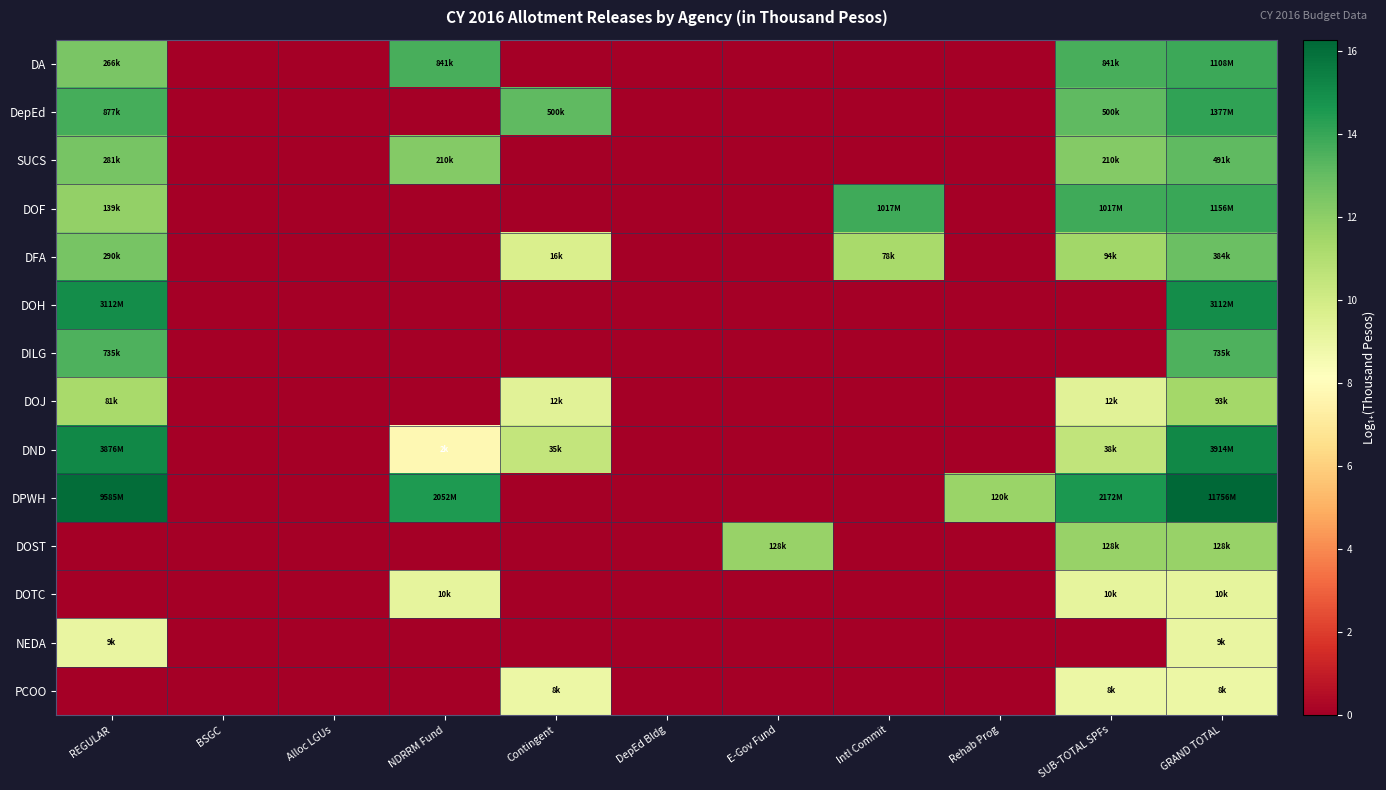

Reading left to right, list all the values displayed in this chart.

DA: REGULAR=12.5	BSGC=0.0	Alloc LGUs=0.0	NDRRM Fund=13.6	Contingent=0.0	DepEd Bldg=0.0	E-Gov Fund=0.0	Intl Commit=0.0	Rehab Prog=0.0	SUB-TOTAL SPFs=13.6	GRAND TOTAL=13.9
DepEd: REGULAR=13.7	BSGC=0.0	Alloc LGUs=0.0	NDRRM Fund=0.0	Contingent=13.1	DepEd Bldg=0.0	E-Gov Fund=0.0	Intl Commit=0.0	Rehab Prog=0.0	SUB-TOTAL SPFs=13.1	GRAND TOTAL=14.1
SUCS: REGULAR=12.5	BSGC=0.0	Alloc LGUs=0.0	NDRRM Fund=12.3	Contingent=0.0	DepEd Bldg=0.0	E-Gov Fund=0.0	Intl Commit=0.0	Rehab Prog=0.0	SUB-TOTAL SPFs=12.3	GRAND TOTAL=13.1
DOF: REGULAR=11.8	BSGC=0.0	Alloc LGUs=0.0	NDRRM Fund=0.0	Contingent=0.0	DepEd Bldg=0.0	E-Gov Fund=0.0	Intl Commit=13.8	Rehab Prog=0.0	SUB-TOTAL SPFs=13.8	GRAND TOTAL=14.0
DFA: REGULAR=12.6	BSGC=0.0	Alloc LGUs=0.0	NDRRM Fund=0.0	Contingent=9.7	DepEd Bldg=0.0	E-Gov Fund=0.0	Intl Commit=11.3	Rehab Prog=0.0	SUB-TOTAL SPFs=11.5	GRAND TOTAL=12.9
DOH: REGULAR=15.0	BSGC=0.0	Alloc LGUs=0.0	NDRRM Fund=0.0	Contingent=0.0	DepEd Bldg=0.0	E-Gov Fund=0.0	Intl Commit=0.0	Rehab Prog=0.0	SUB-TOTAL SPFs=0.0	GRAND TOTAL=15.0
DILG: REGULAR=13.5	BSGC=0.0	Alloc LGUs=0.0	NDRRM Fund=0.0	Contingent=0.0	DepEd Bldg=0.0	E-Gov Fund=0.0	Intl Commit=0.0	Rehab Prog=0.0	SUB-TOTAL SPFs=0.0	GRAND TOTAL=13.5
DOJ: REGULAR=11.3	BSGC=0.0	Alloc LGUs=0.0	NDRRM Fund=0.0	Contingent=9.4	DepEd Bldg=0.0	E-Gov Fund=0.0	Intl Commit=0.0	Rehab Prog=0.0	SUB-TOTAL SPFs=9.4	GRAND TOTAL=11.4
DND: REGULAR=15.2	BSGC=0.0	Alloc LGUs=0.0	NDRRM Fund=7.8	Contingent=10.5	DepEd Bldg=0.0	E-Gov Fund=0.0	Intl Commit=0.0	Rehab Prog=0.0	SUB-TOTAL SPFs=10.5	GRAND TOTAL=15.2
DPWH: REGULAR=16.1	BSGC=0.0	Alloc LGUs=0.0	NDRRM Fund=14.5	Contingent=0.0	DepEd Bldg=0.0	E-Gov Fund=0.0	Intl Commit=0.0	Rehab Prog=11.7	SUB-TOTAL SPFs=14.6	GRAND TOTAL=16.3
DOST: REGULAR=0.0	BSGC=0.0	Alloc LGUs=0.0	NDRRM Fund=0.0	Contingent=0.0	DepEd Bldg=0.0	E-Gov Fund=11.8	Intl Commit=0.0	Rehab Prog=0.0	SUB-TOTAL SPFs=11.8	GRAND TOTAL=11.8
DOTC: REGULAR=0.0	BSGC=0.0	Alloc LGUs=0.0	NDRRM Fund=9.2	Contingent=0.0	DepEd Bldg=0.0	E-Gov Fund=0.0	Intl Commit=0.0	Rehab Prog=0.0	SUB-TOTAL SPFs=9.2	GRAND TOTAL=9.2
NEDA: REGULAR=9.1	BSGC=0.0	Alloc LGUs=0.0	NDRRM Fund=0.0	Contingent=0.0	DepEd Bldg=0.0	E-Gov Fund=0.0	Intl Commit=0.0	Rehab Prog=0.0	SUB-TOTAL SPFs=0.0	GRAND TOTAL=9.1
PCOO: REGULAR=0.0	BSGC=0.0	Alloc LGUs=0.0	NDRRM Fund=0.0	Contingent=8.9	DepEd Bldg=0.0	E-Gov Fund=0.0	Intl Commit=0.0	Rehab Prog=0.0	SUB-TOTAL SPFs=8.9	GRAND TOTAL=8.9